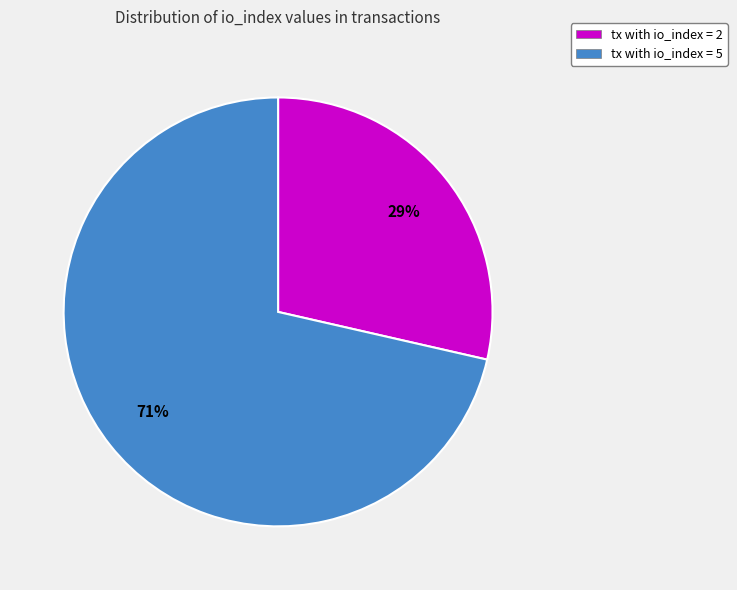

Which slice represents more than half of the pie?

tx with io_index = 5